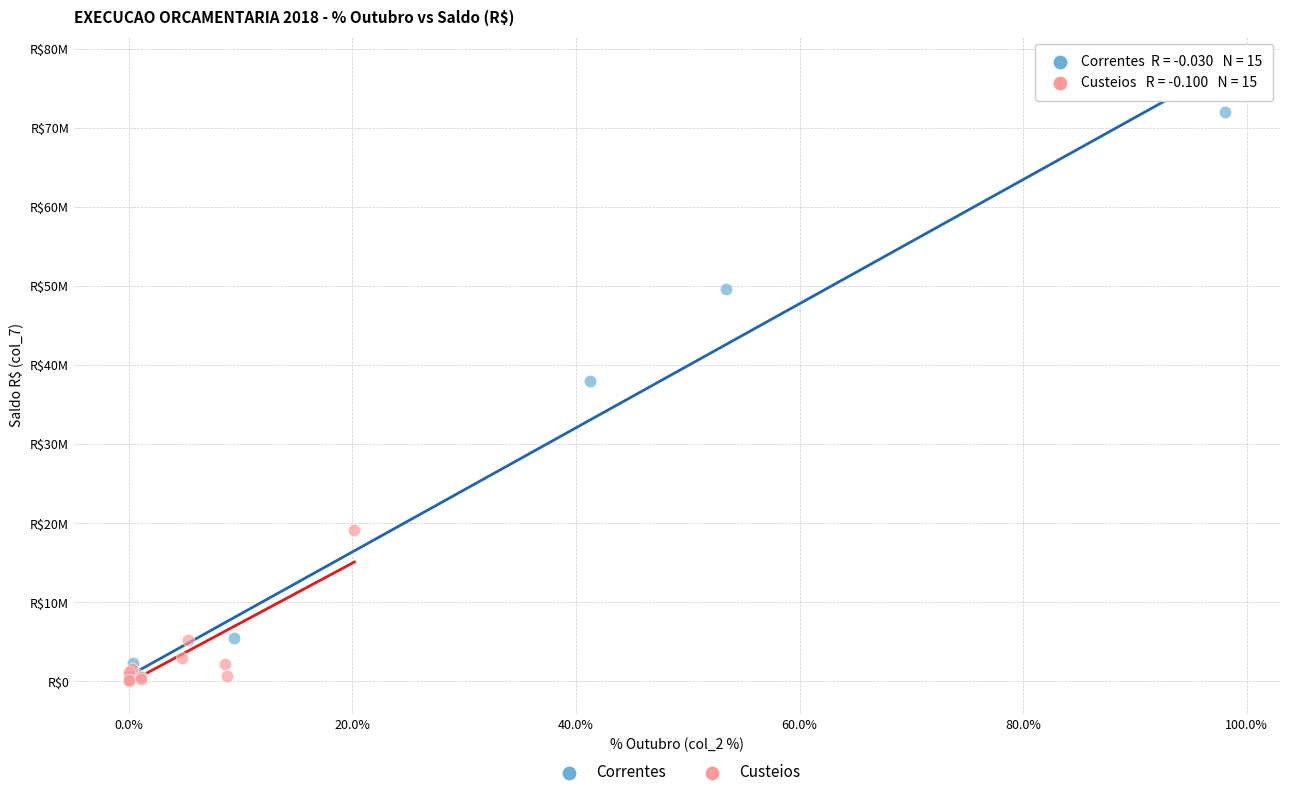

What are all the series names shown in the legend?

Correntes, Custeios